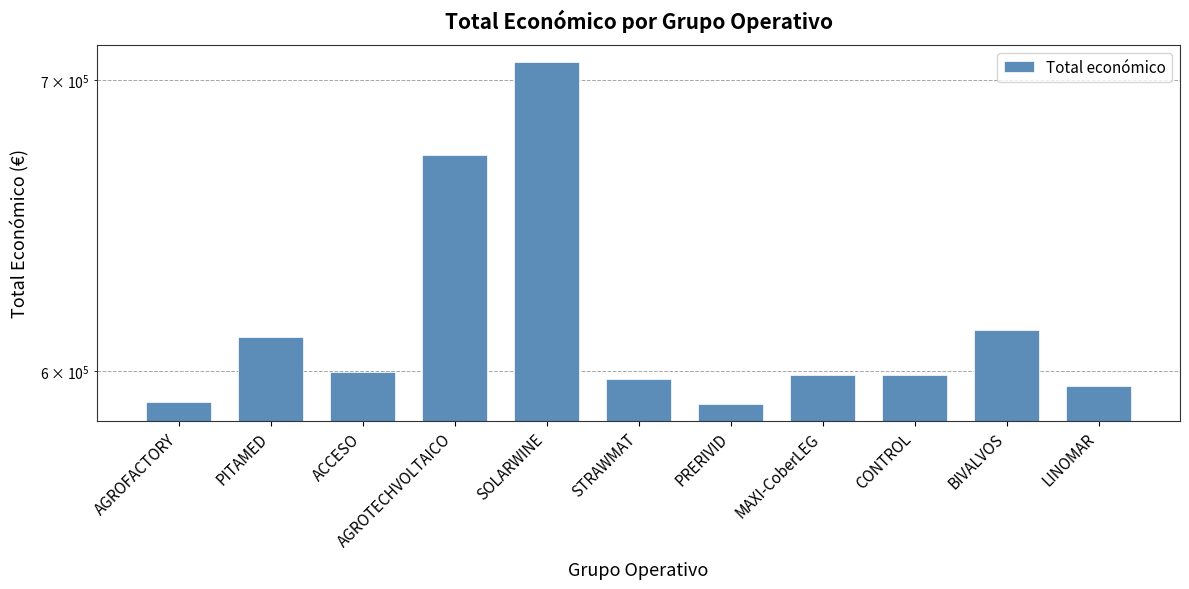

What is the label of the 7th bar from the right?

SOLARWINE